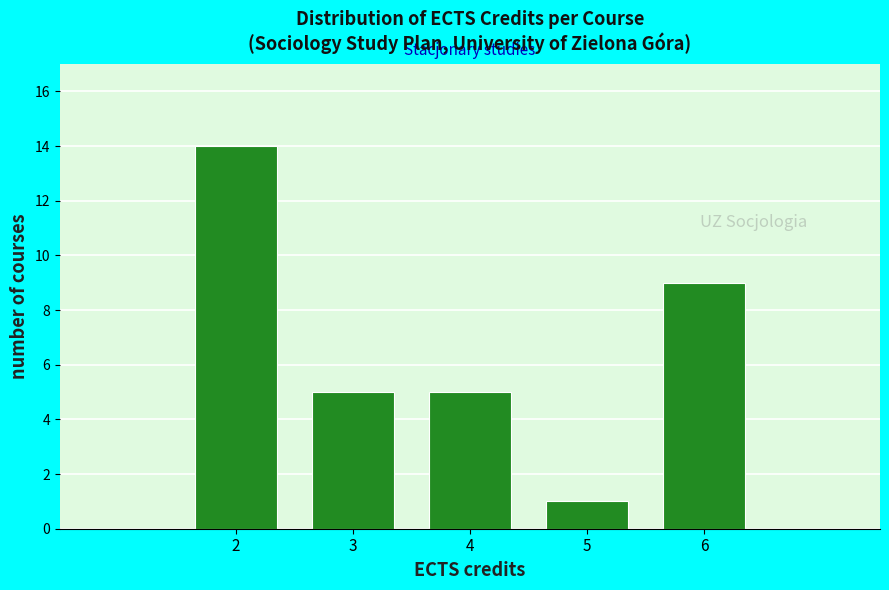

Reading left to right, transcribe all the data shown in this chart.

14	5	5	1	9